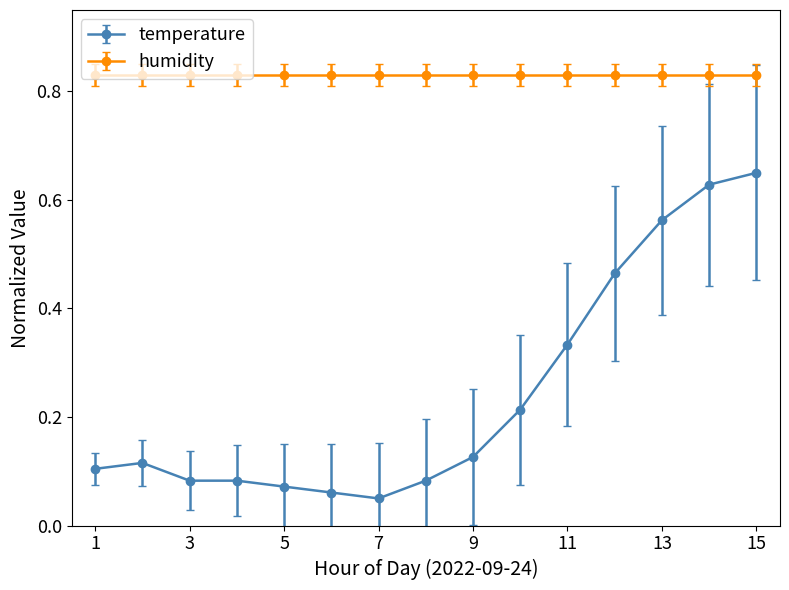

Which series has the widest spread of values?

temperature